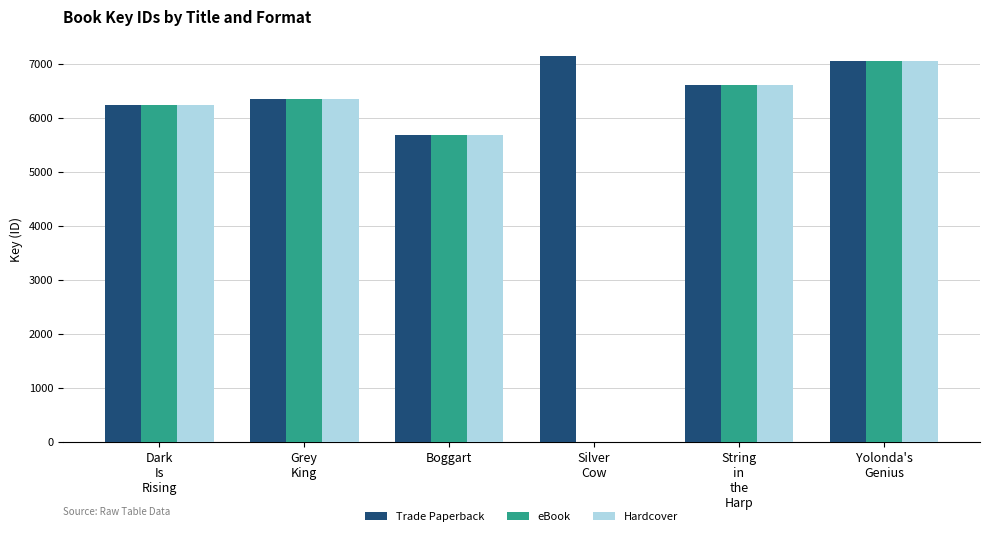

How many groups of bars are there?

6